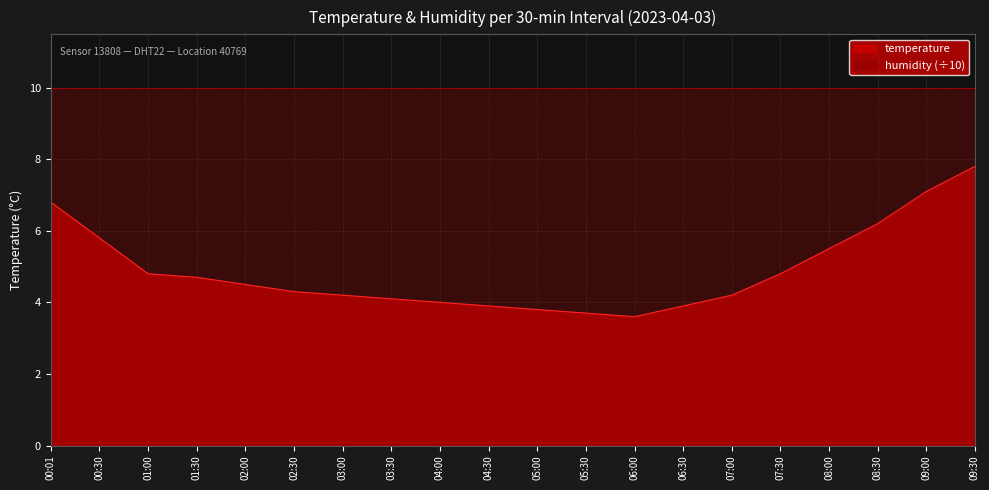

What is the value of the 5th point from the left?

4.5